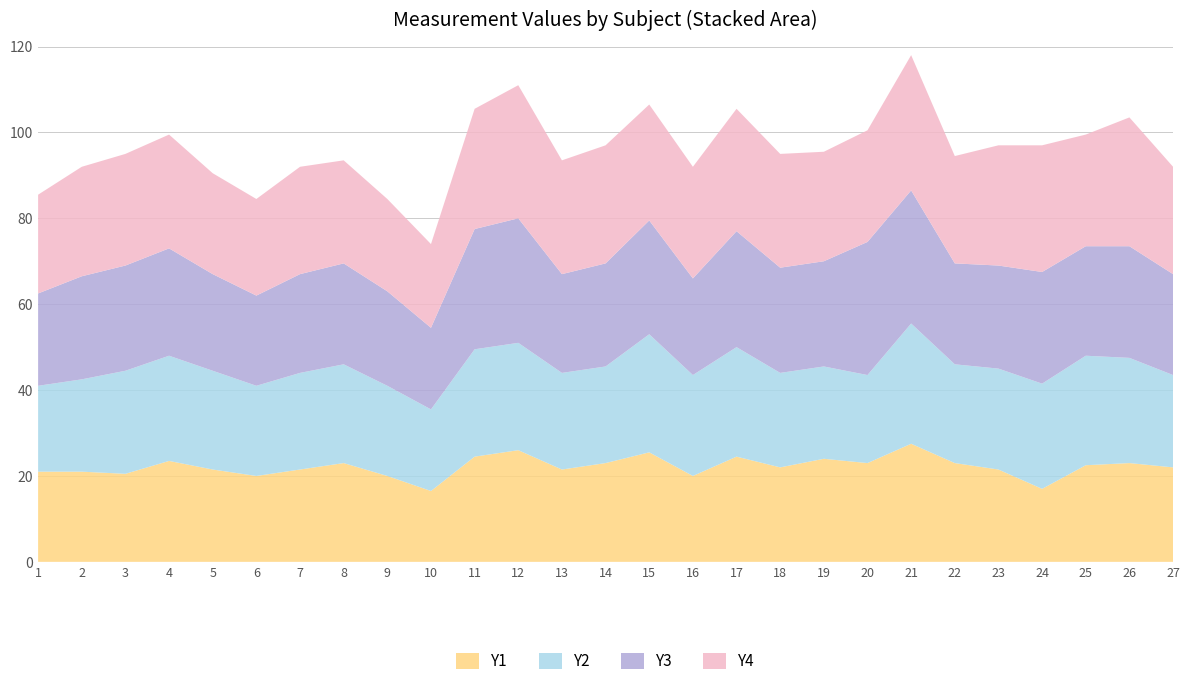

Reading left to right, extract all data points from this chart.

Y1: 1=21.0	2=21.0	3=20.5	4=23.5	5=21.5	6=20.0	7=21.5	8=23.0	9=20.0	10=16.5	11=24.5	12=26.0	13=21.5	14=23.0	15=25.5	16=20.0	17=24.5	18=22.0	19=24.0	20=23.0	21=27.5	22=23.0	23=21.5	24=17.0	25=22.5	26=23.0	27=22.0
Y2: 1=20.0	2=21.5	3=24.0	4=24.5	5=23.0	6=21.0	7=22.5	8=23.0	9=21.0	10=19.0	11=25.0	12=25.0	13=22.5	14=22.5	15=27.5	16=23.5	17=25.5	18=22.0	19=21.5	20=20.5	21=28.0	22=23.0	23=23.5	24=24.5	25=25.5	26=24.5	27=21.5
Y3: 1=21.5	2=24.0	3=24.5	4=25.0	5=22.5	6=21.0	7=23.0	8=23.5	9=22.0	10=19.0	11=28.0	12=29.0	13=23.0	14=24.0	15=26.5	16=22.5	17=27.0	18=24.5	19=24.5	20=31.0	21=31.0	22=23.5	23=24.0	24=26.0	25=25.5	26=26.0	27=23.5
Y4: 1=23.0	2=25.5	3=26.0	4=26.5	5=23.5	6=22.5	7=25.0	8=24.0	9=21.5	10=19.5	11=28.0	12=31.0	13=26.5	14=27.5	15=27.0	16=26.0	17=28.5	18=26.5	19=25.5	20=26.0	21=31.5	22=25.0	23=28.0	24=29.5	25=26.0	26=30.0	27=25.0